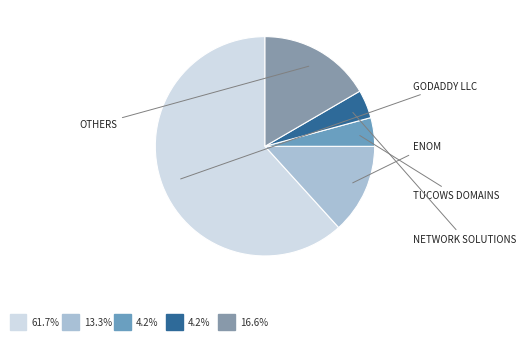

Count the number of slices in the pie.

5